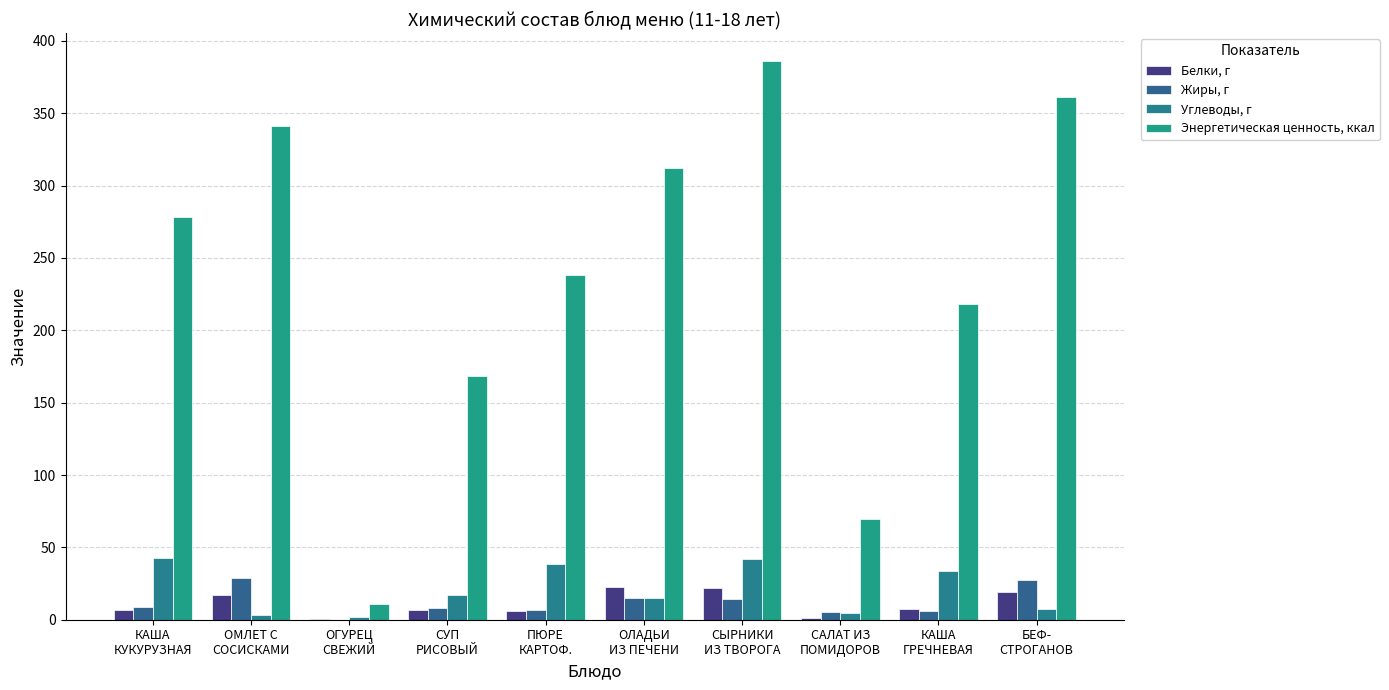

How many data points in Белки, г are above 7?

5